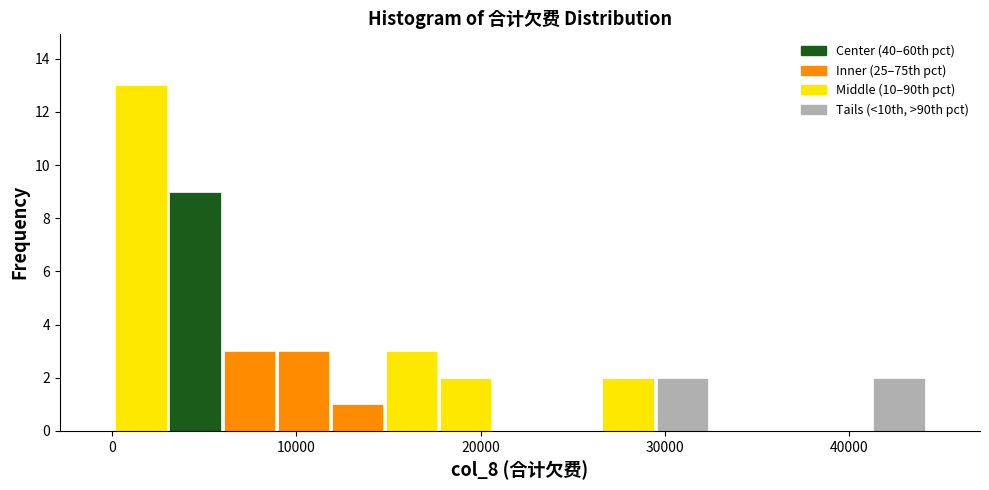

Read against the x-axis, roughly where is the centre of the tallest bar?

2000